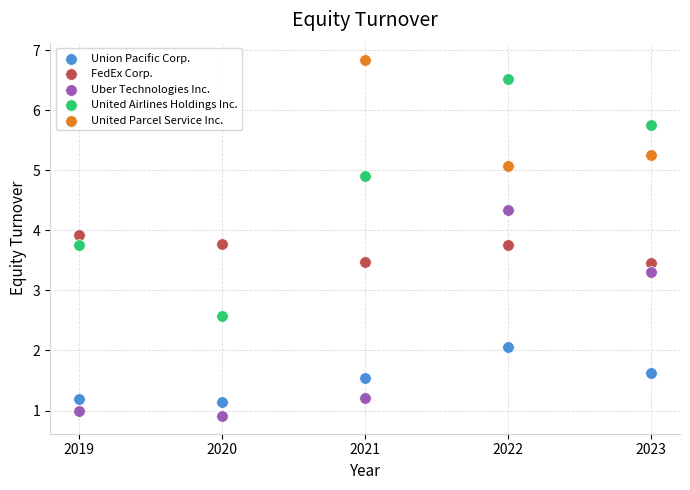

Which series contains the highest Y value?

United Parcel Service Inc.